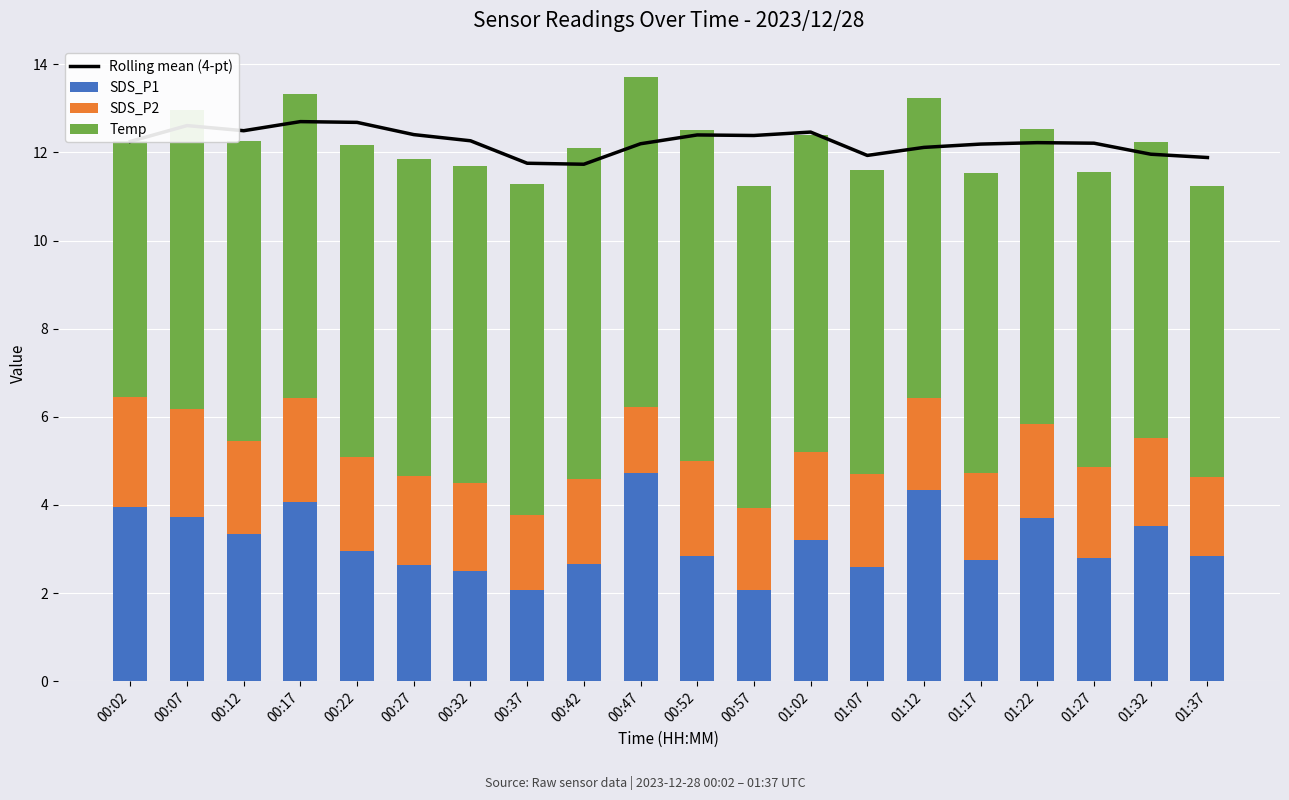

Reading left to right, what are all the values shown in this chart?

Rolling mean (4-pt): 00:02=12.2	00:07=12.6	00:12=12.5	00:17=12.7	00:22=12.7	00:27=12.4	00:32=12.3	00:37=11.8	00:42=11.7	00:47=12.2	00:52=12.4	00:57=12.4	01:02=12.5	01:07=11.9	01:12=12.1	01:17=12.2	01:22=12.2	01:27=12.2	01:32=12.0	01:37=11.9
SDS_P1: 00:02=4.0	00:07=3.7	00:12=3.3	00:17=4.1	00:22=3.0	00:27=2.6	00:32=2.5	00:37=2.1	00:42=2.7	00:47=4.7	00:52=2.9	00:57=2.1	01:02=3.2	01:07=2.6	01:12=4.3	01:17=2.8	01:22=3.7	01:27=2.8	01:32=3.5	01:37=2.8
SDS_P2: 00:02=2.5	00:07=2.5	00:12=2.1	00:17=2.4	00:22=2.1	00:27=2.0	00:32=2.0	00:37=1.7	00:42=1.9	00:47=1.5	00:52=2.1	00:57=1.9	01:02=2.0	01:07=2.1	01:12=2.1	01:17=2.0	01:22=2.1	01:27=2.0	01:32=2.0	01:37=1.8
Temp: 00:02=5.8	00:07=6.8	00:12=6.8	00:17=6.9	00:22=7.1	00:27=7.2	00:32=7.2	00:37=7.5	00:42=7.5	00:47=7.5	00:52=7.5	00:57=7.3	01:02=7.2	01:07=6.9	01:12=6.8	01:17=6.8	01:22=6.7	01:27=6.7	01:32=6.7	01:37=6.6